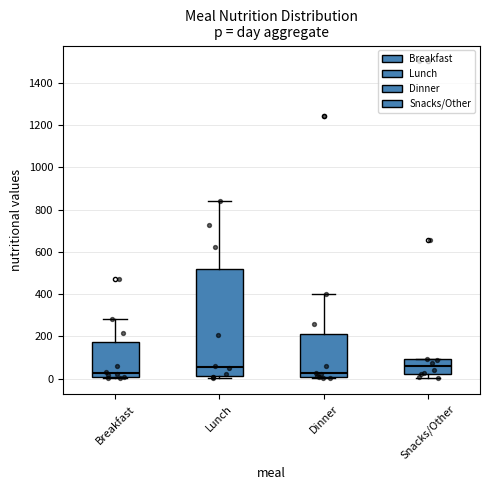

Reading left to right, transcribe this box plot: for each box, give where its median line is, the range the box spans, and where its two whiskers end, as read against the y-axis. The values are not printed on the chart, so give them approximately, as read against the axis.

Breakfast: median 20 (just above the box's lower edge), box 20 to 180, whiskers 0 to 280
Lunch: median 60, box 20 to 520, whiskers 0 to 840
Dinner: median 20, box 0 to 220, whiskers 0 (just below the box's lower edge) to 400
Snacks/Other: median 60, box 20 to 100, whiskers 0 to 100